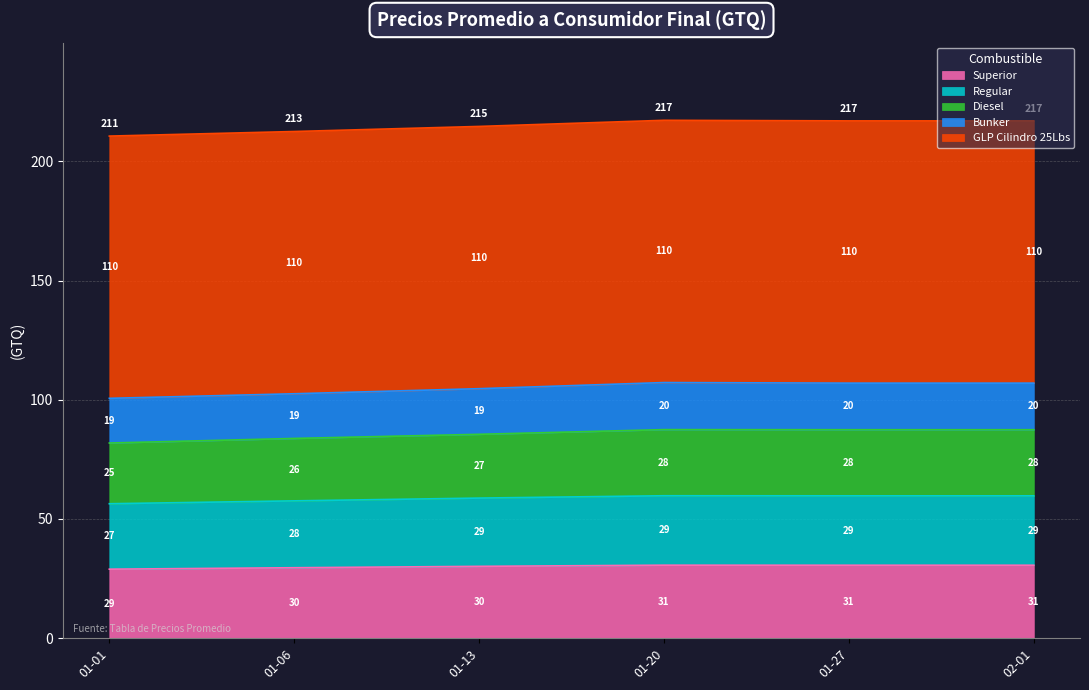

What is the average value of the Superior series?

30.1